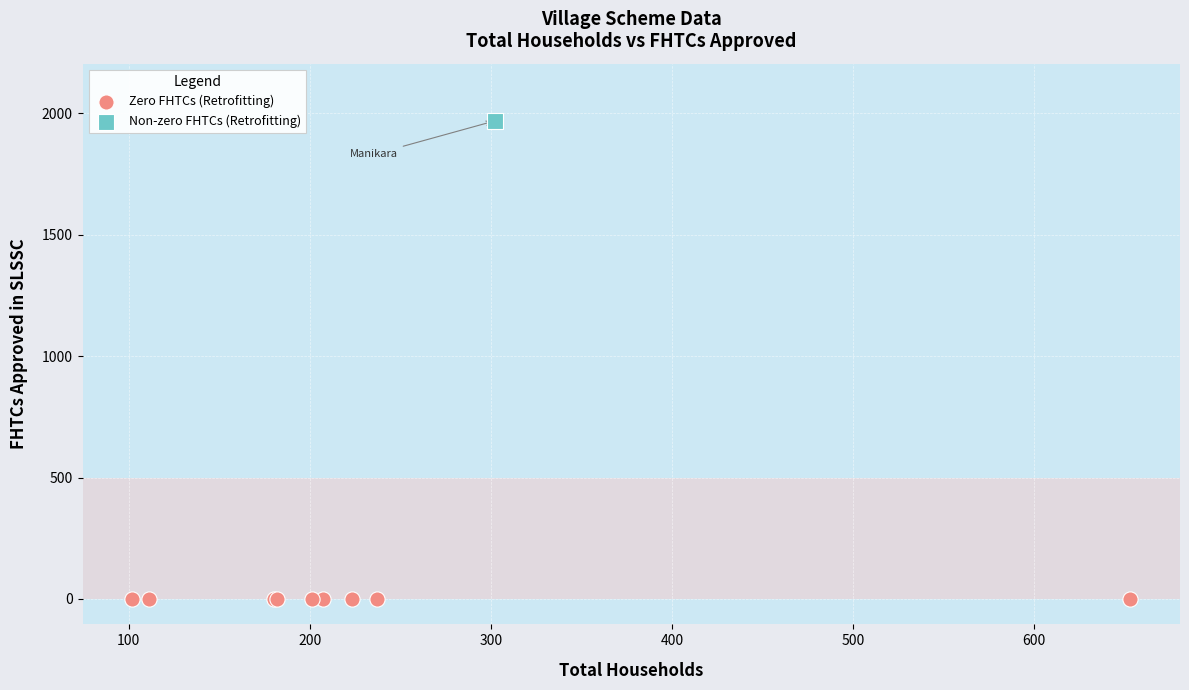

What are all the series names shown in the legend?

Zero FHTCs (Retrofitting), Non-zero FHTCs (Retrofitting)